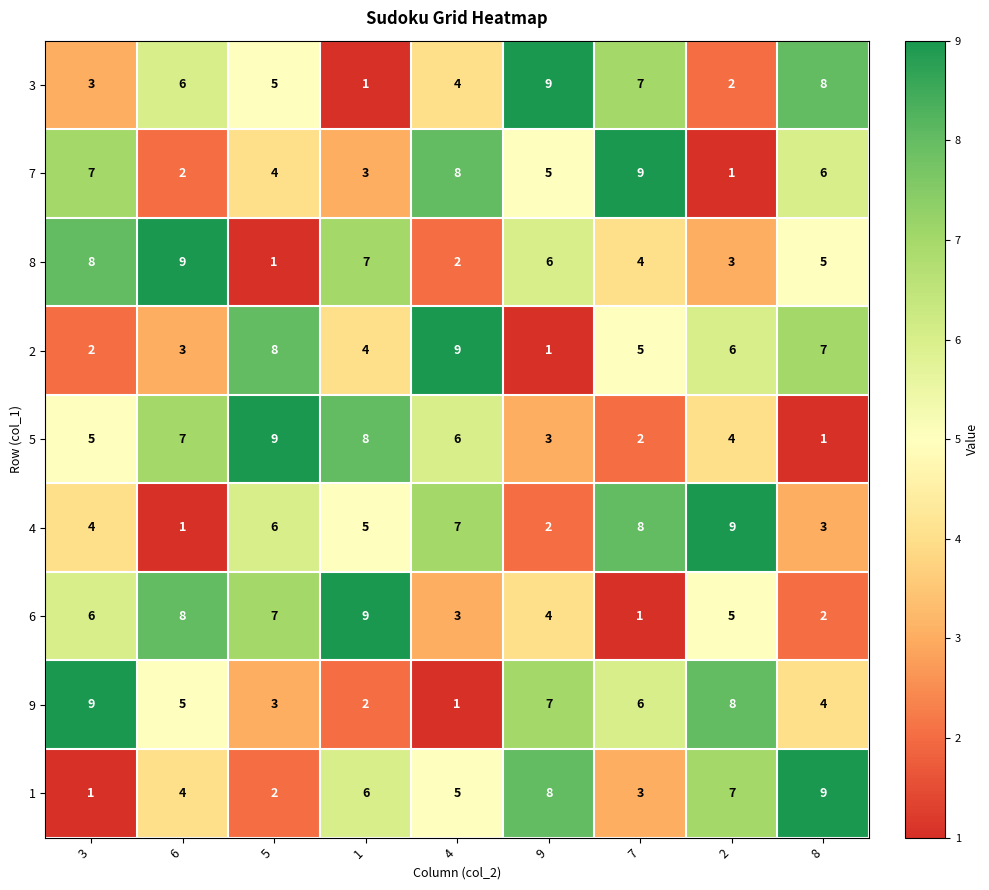

How many distinct data groups are displayed?

9